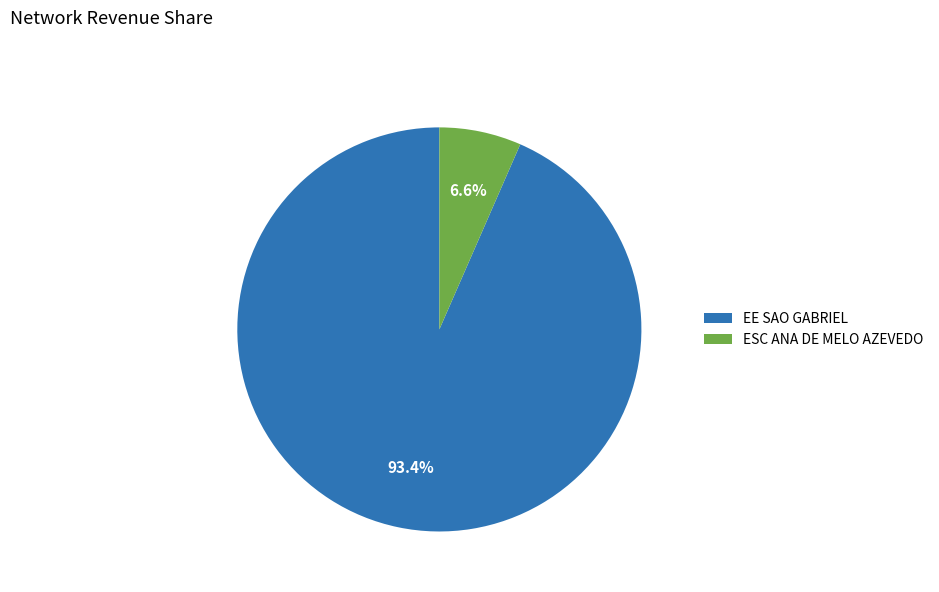

Is there any slice that represents more than half of the pie?

Yes